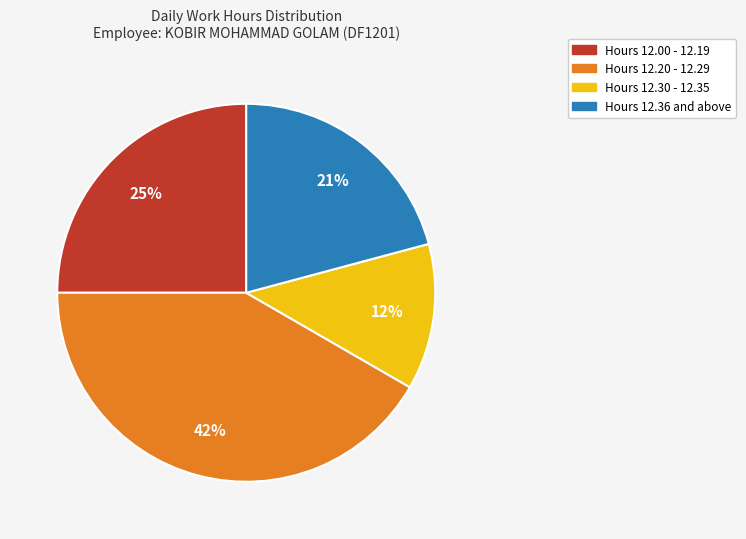

Does any single category account for the majority?

No